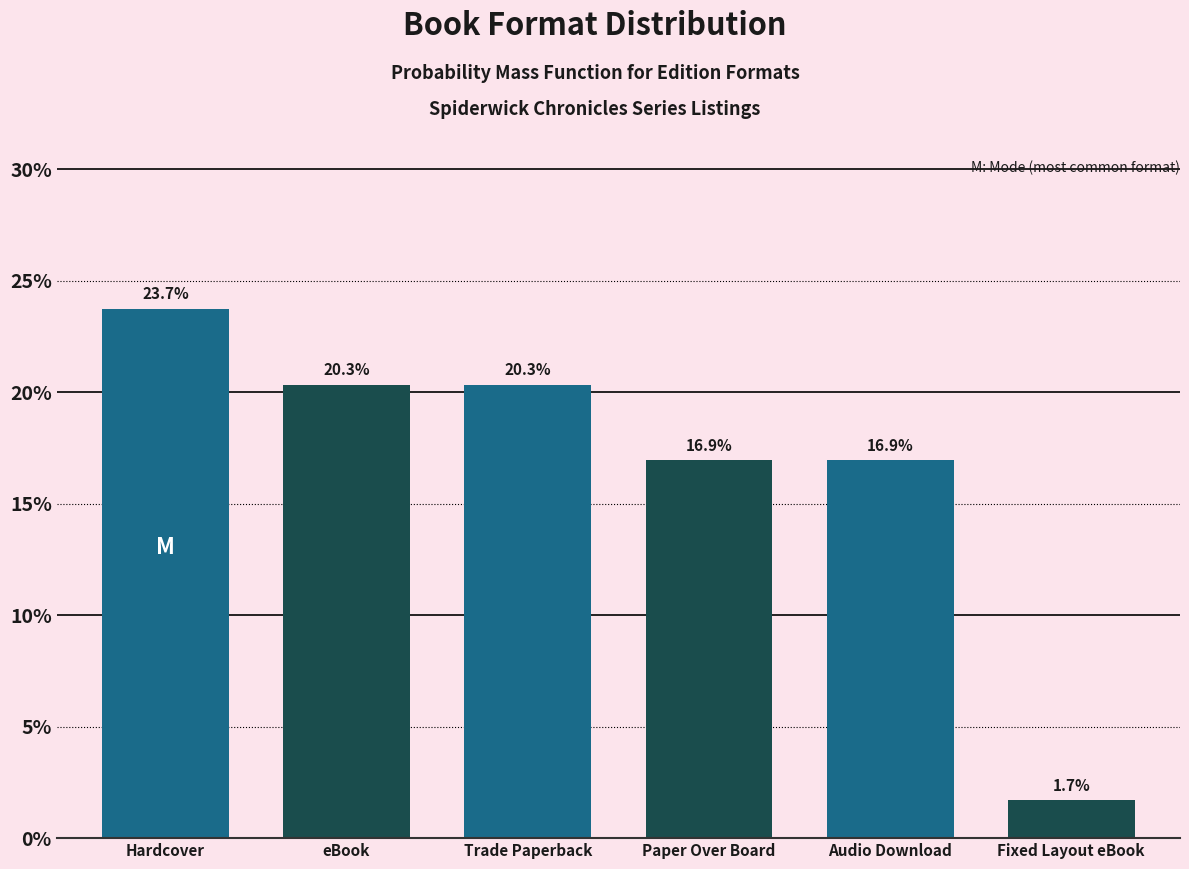

Reading left to right, transcribe all the data shown in this chart.

Hardcover=23.7	eBook=20.3	Trade Paperback=20.3	Paper Over Board=16.9	Audio Download=16.9	Fixed Layout eBook=1.7